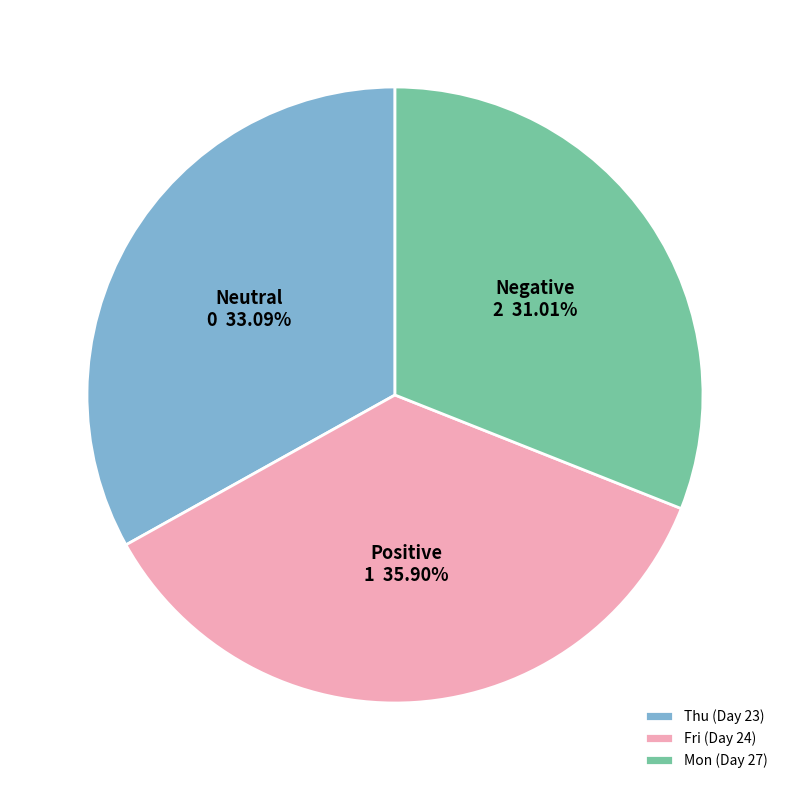

How many segments does this pie chart have?

3